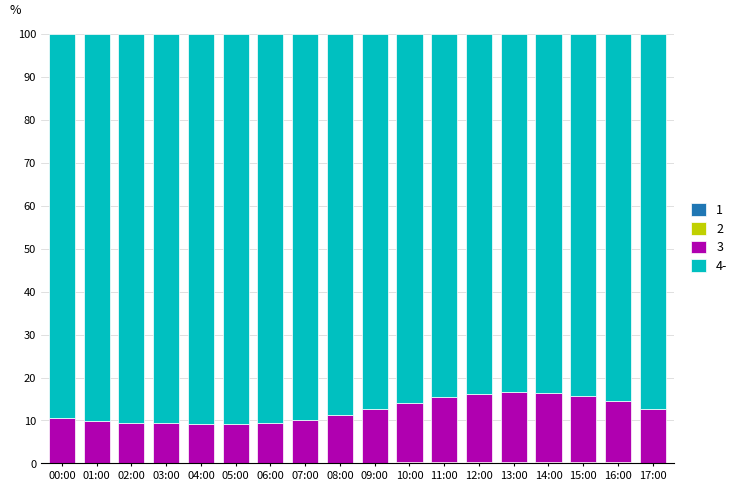

Are the bars grouped side by side (vs. stacked)?

No